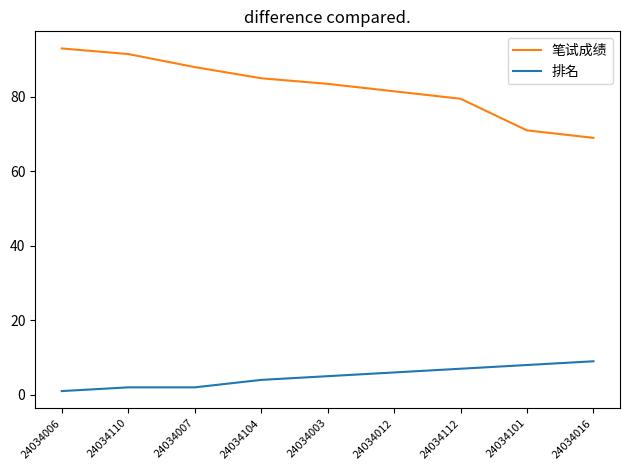

What are all the series names shown in the legend?

笔试成绩, 排名